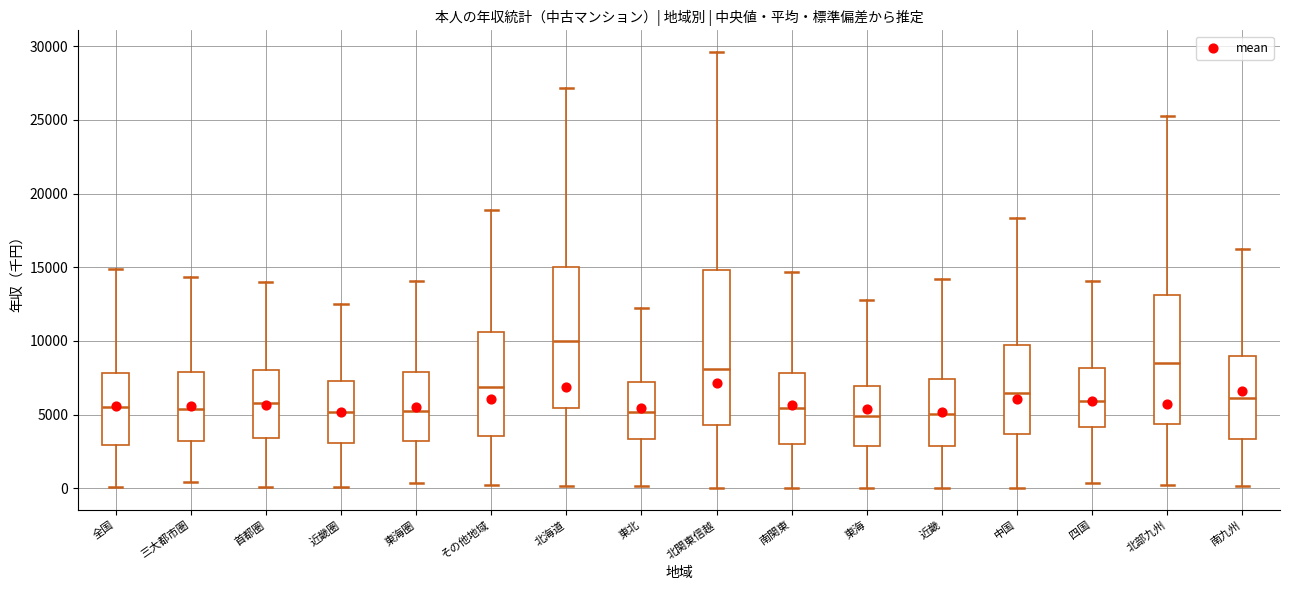

Where does the lower whisker of the box for 北関東信越 end on the y-axis? The values are not printed on the chart, so give them approximately, as read against the axis.

0